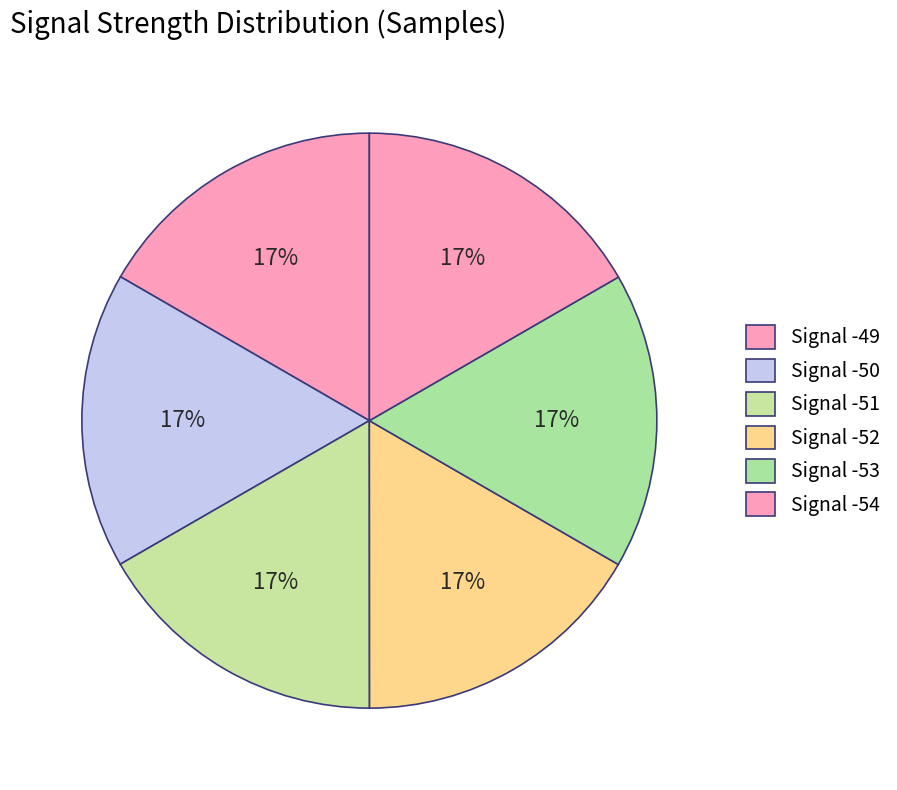

Count the number of slices in the pie.

6